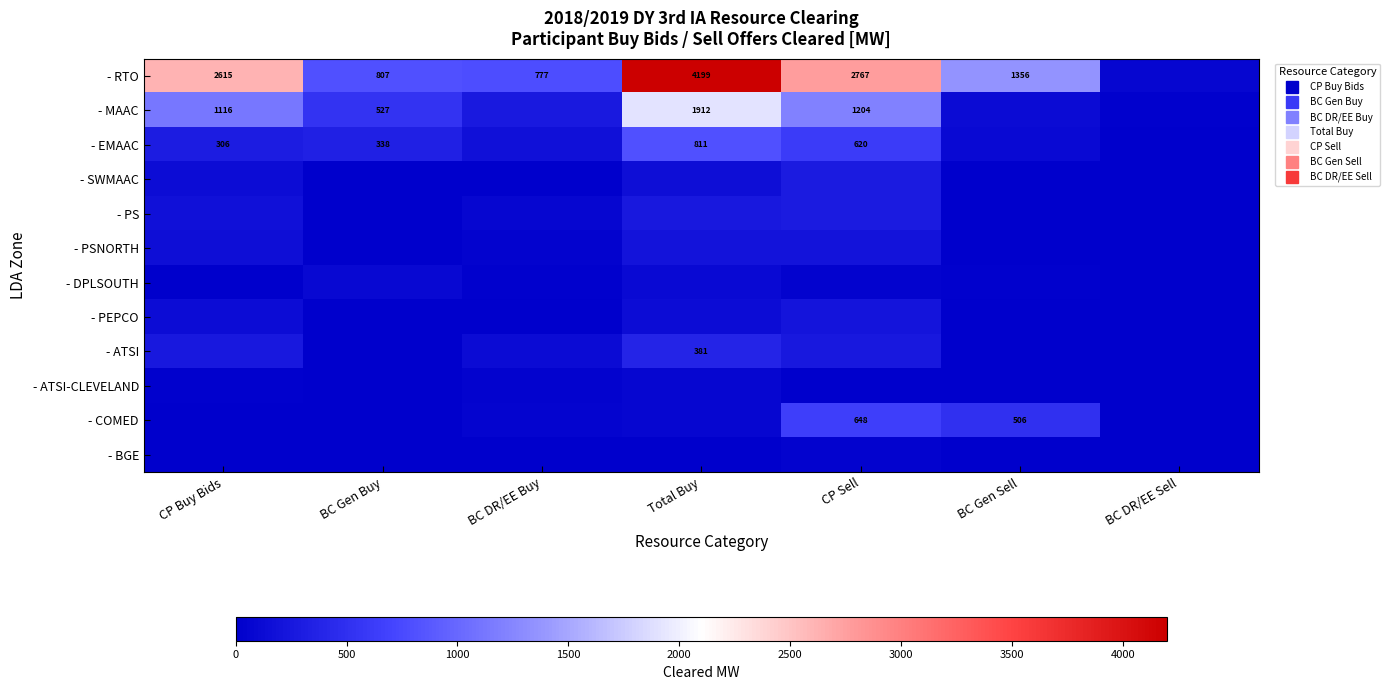

What is the lowest value of the - MAAC series?

20.3